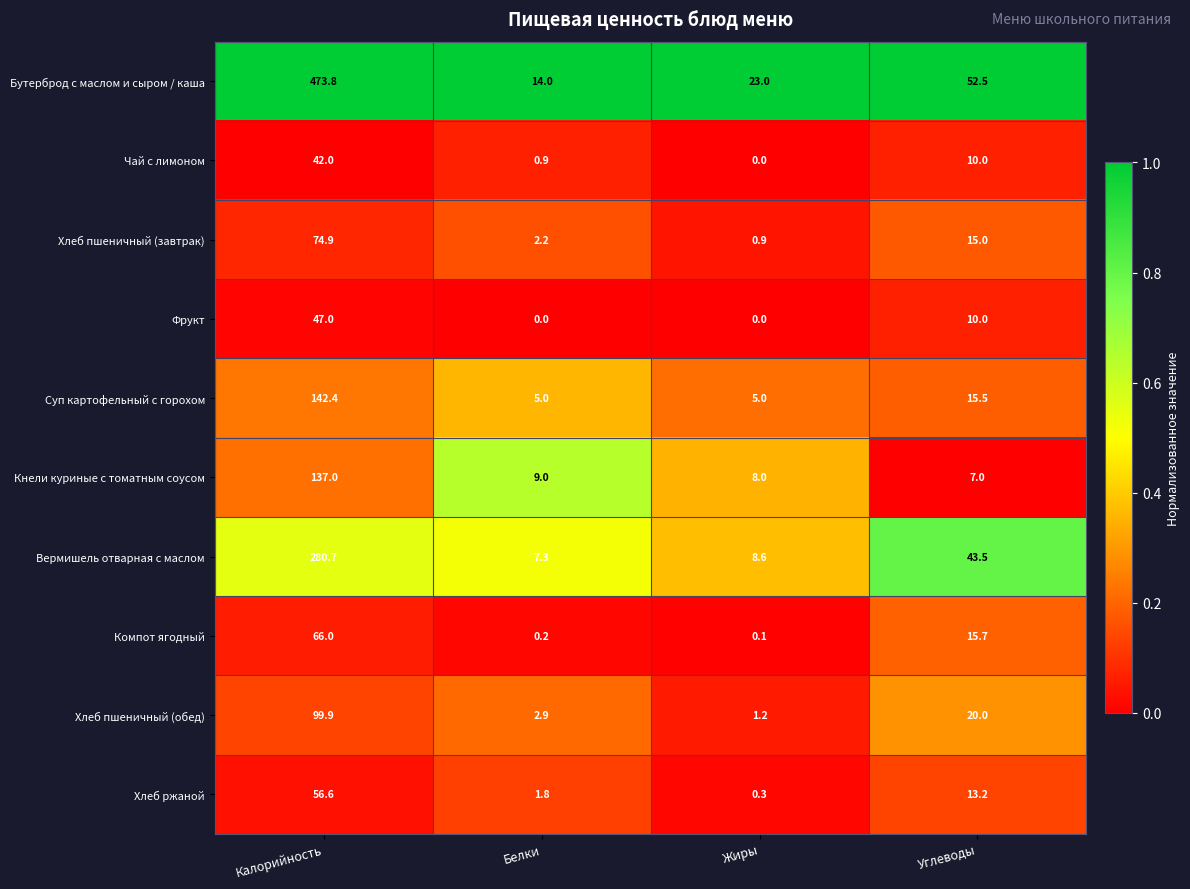

Is it true that Кнели куриные с томатным соусом equals 15.4 at Белки?

False